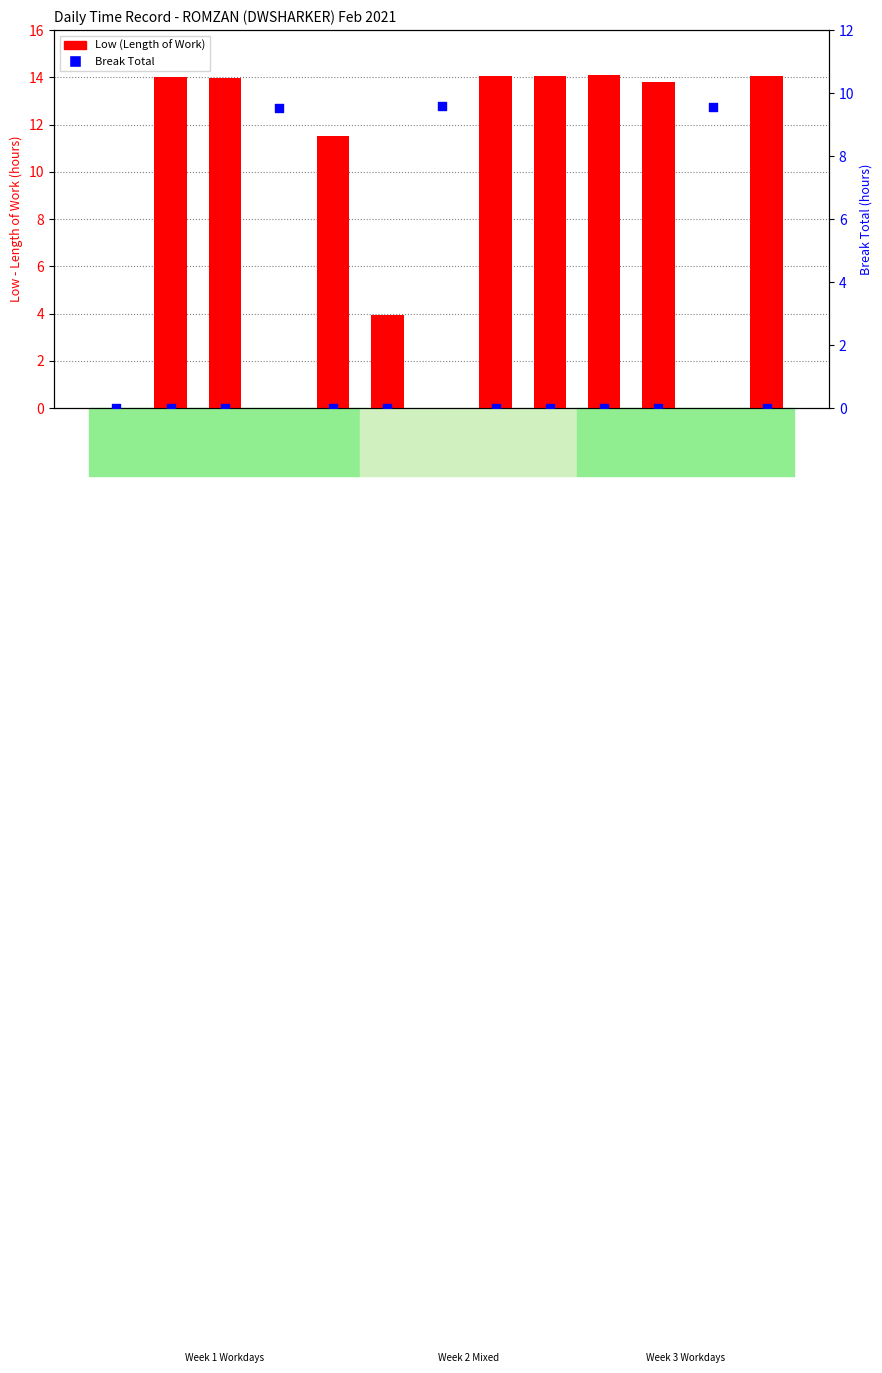

At which category is the sum across all series the highest?

19-Fri